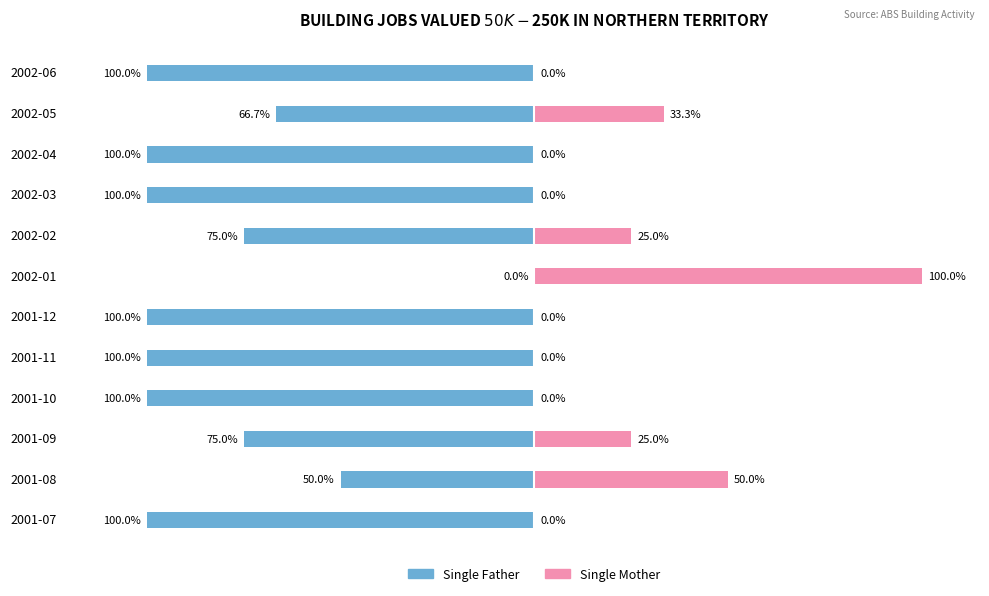

Between 2002-03 and 2001-07, which is larger?

2002-03